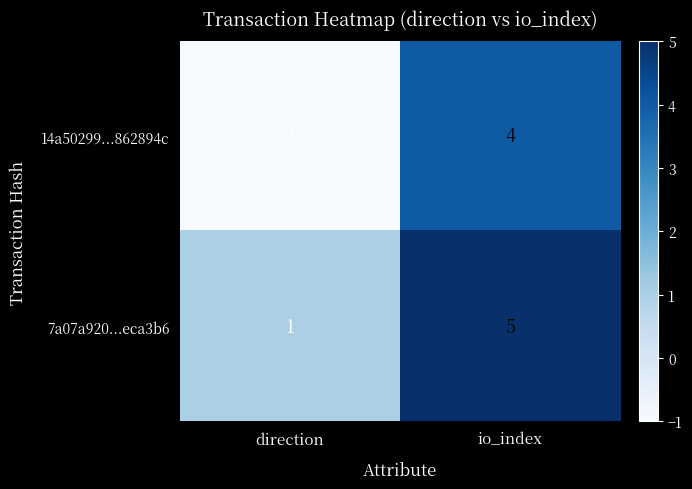

Where is 14a50299...862894c nearest to the value 1?

direction